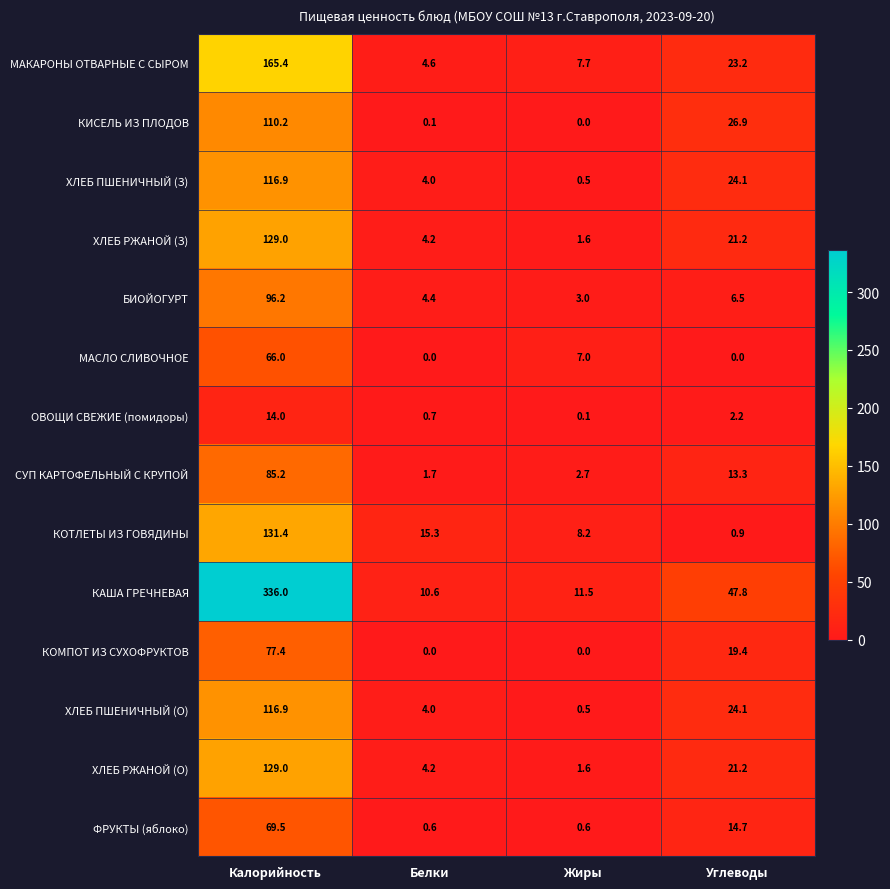

True or false: МАСЛО СЛИВОЧНОЕ has a value of 41.6 at Белки.

False